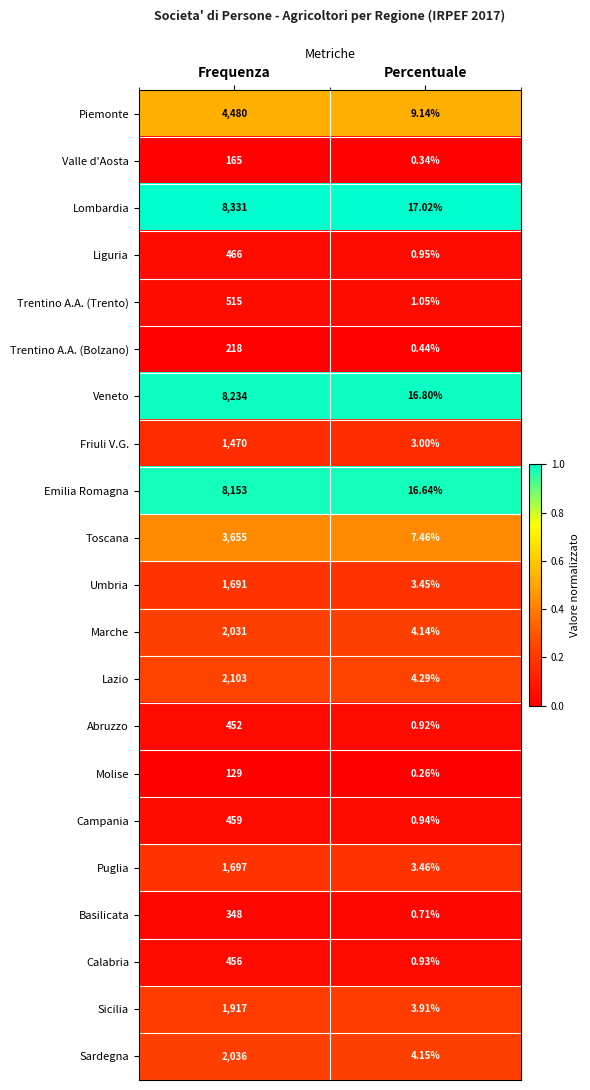

At Percentuale, list the series in order from smallest to largest.

Molise, Valle d'Aosta, Trentino A.A. (Bolzano), Basilicata, Abruzzo, Calabria, Campania, Liguria, Trentino A.A. (Trento), Friuli V.G., Umbria, Puglia, Sicilia, Marche, Sardegna, Lazio, Toscana, Piemonte, Emilia Romagna, Veneto, Lombardia